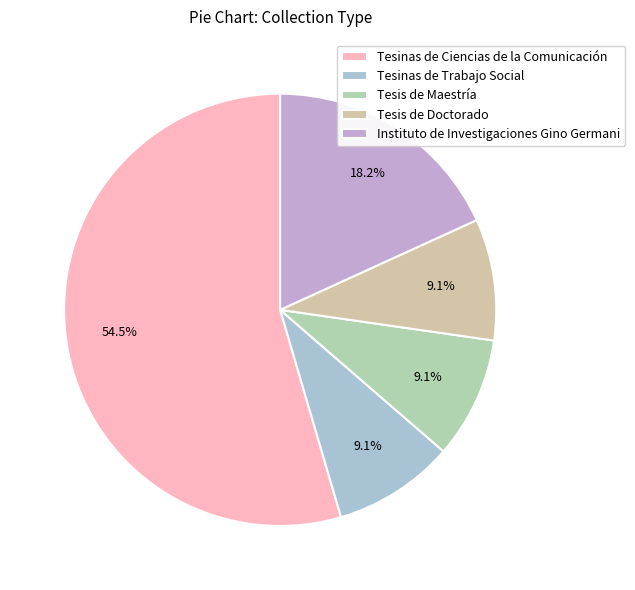

To the nearest percent, what is the average slice percentage?

20%